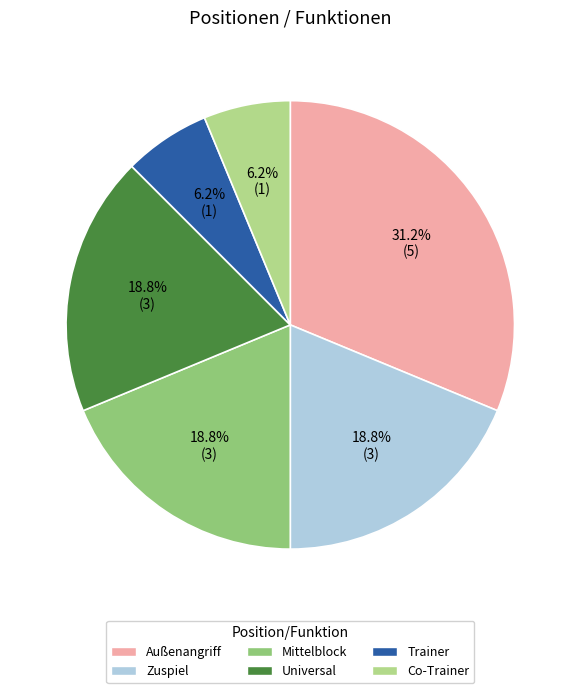

To the nearest percent, what is the difference between the largest and smallest slice percentages?

25%